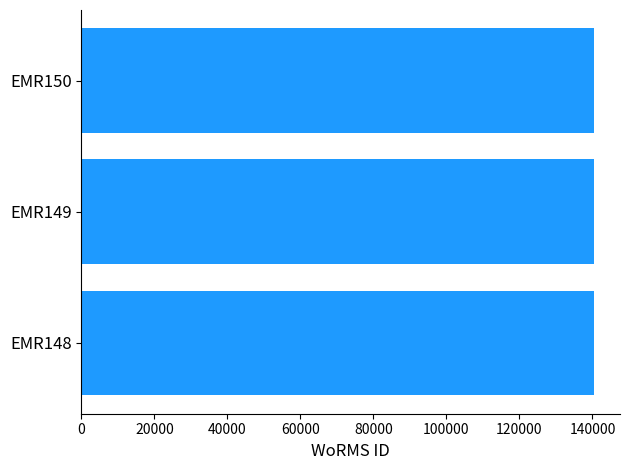

The value at EMR148 is 140510. True or false?

True